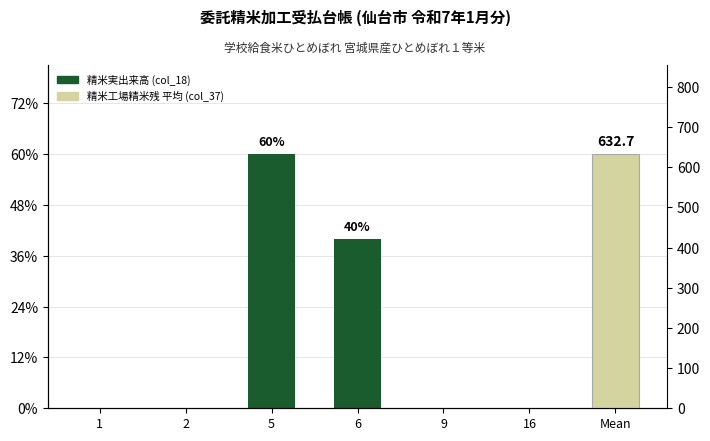

The chart shows a value of -487 at 1. True or false?

False